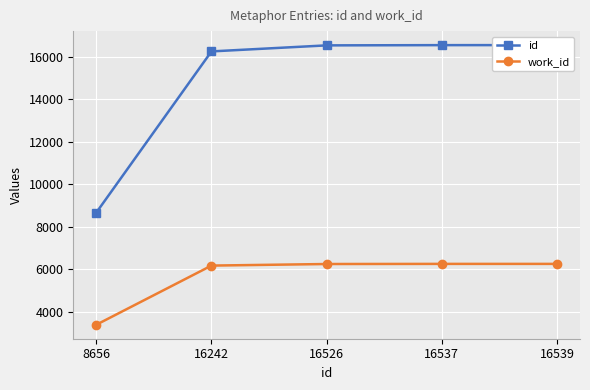

True or false: id and work_id cross at least once.

False